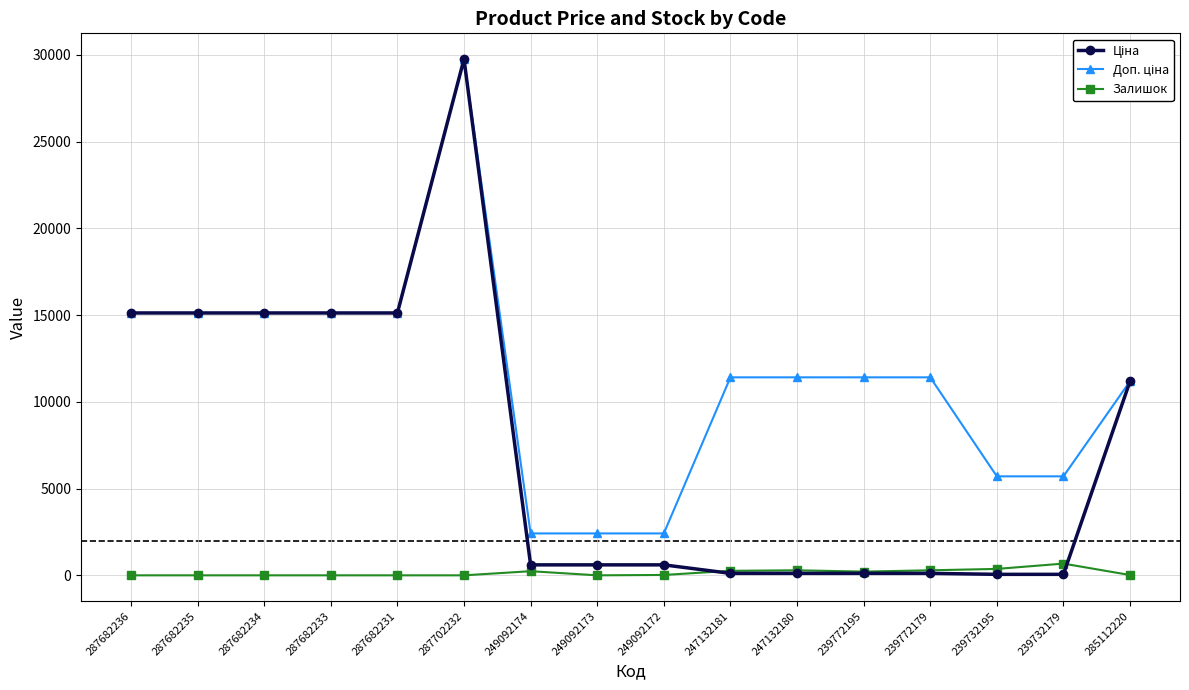

True or false: Залишок has more than 1 points higher than both neighbors.

True